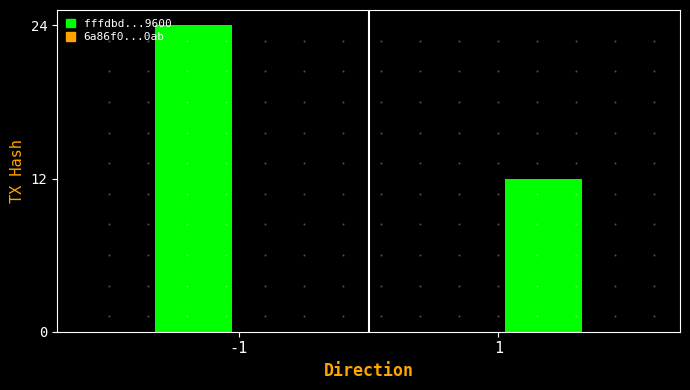

Are the bars grouped side by side (vs. stacked)?

Yes